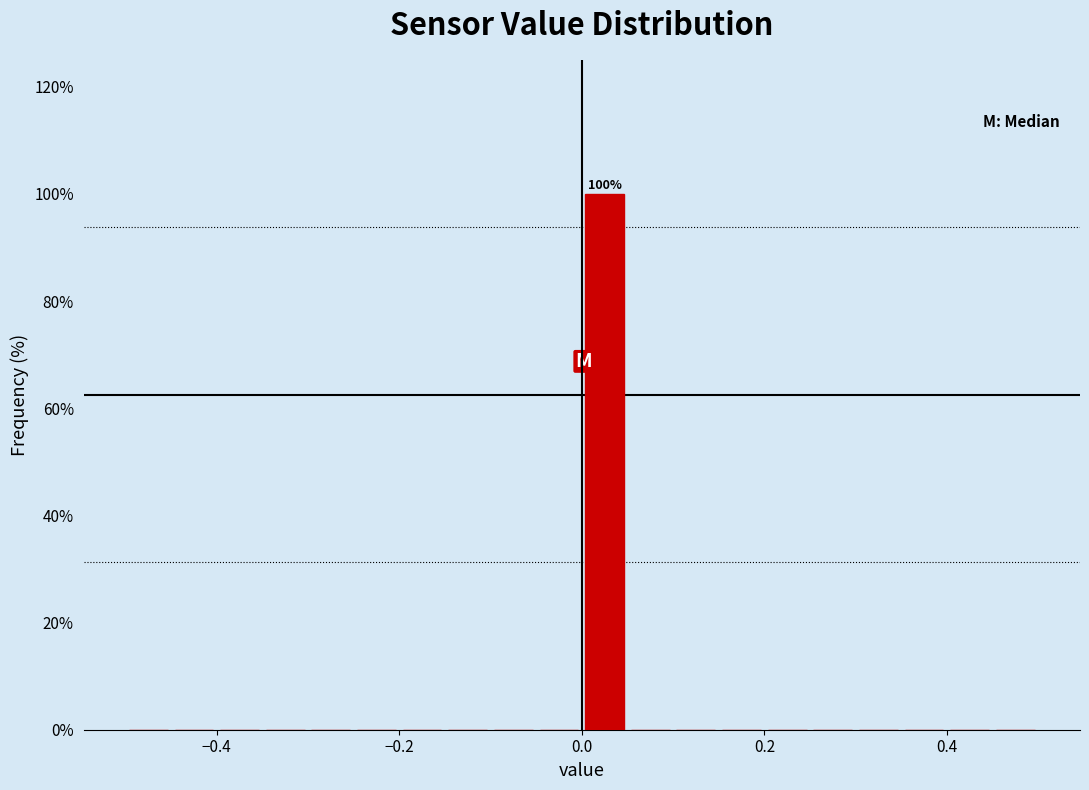

Read against the x-axis, roughly where is the centre of the tallest bar?

0.02